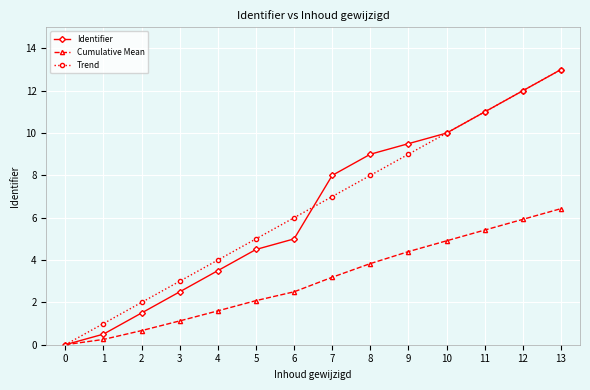

Rank the categories by Cumulative Mean value from highest to lowest.

13, 12, 11, 10, 9, 8, 7, 6, 5, 4, 3, 2, 1, 0